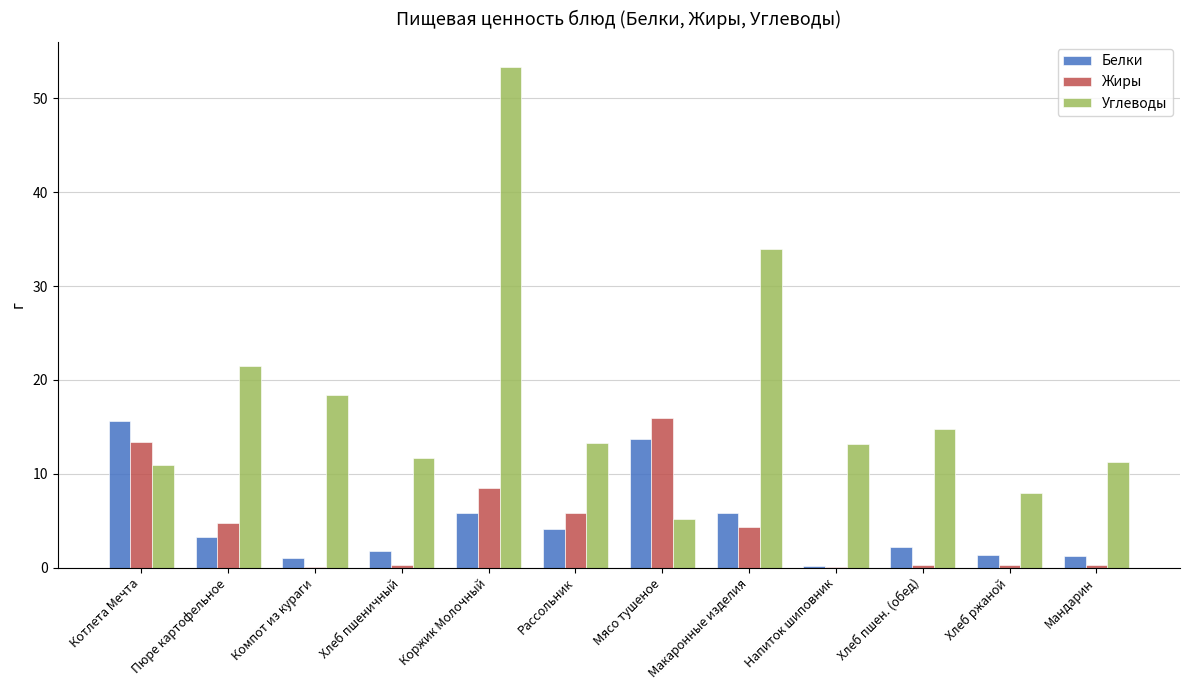

What is the maximum value for Жиры?

16.0